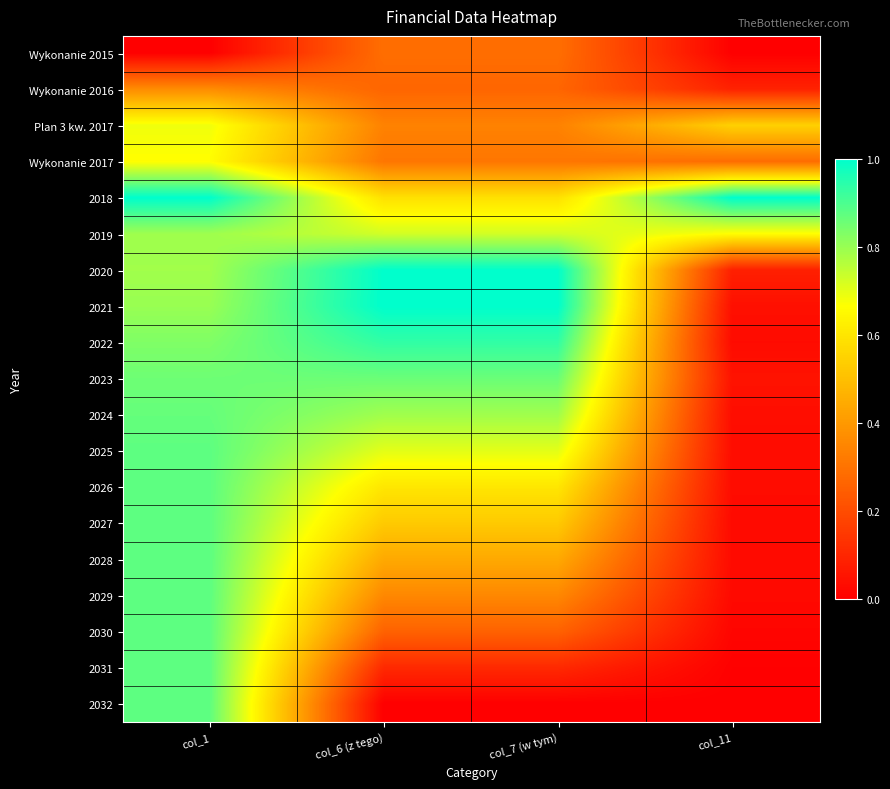

At how many categories does at least one series exceed 0?

4